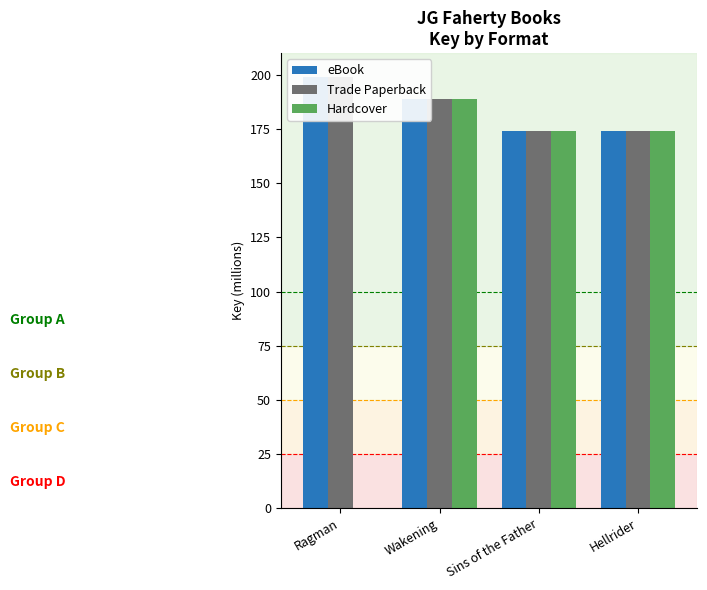

What is the greatest value displayed?

198.8